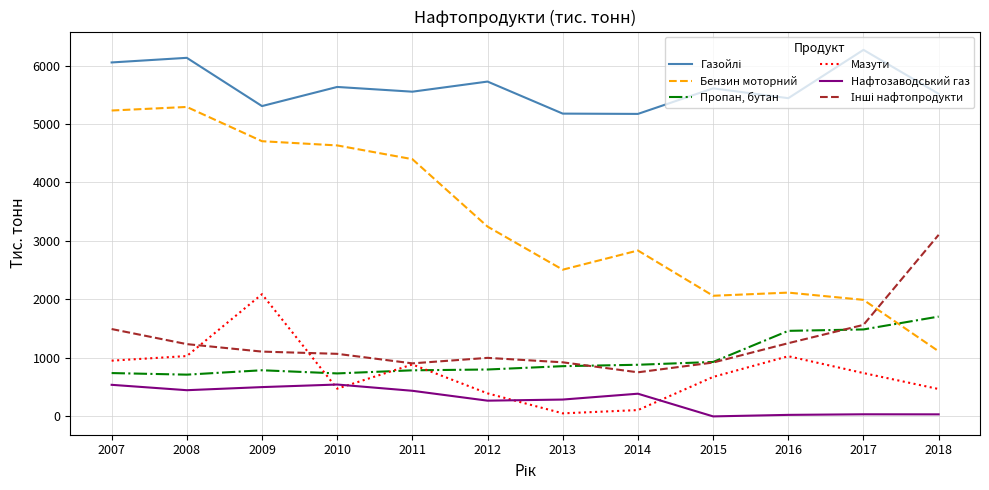

Does the chart display data point markers on the line(s)?

No